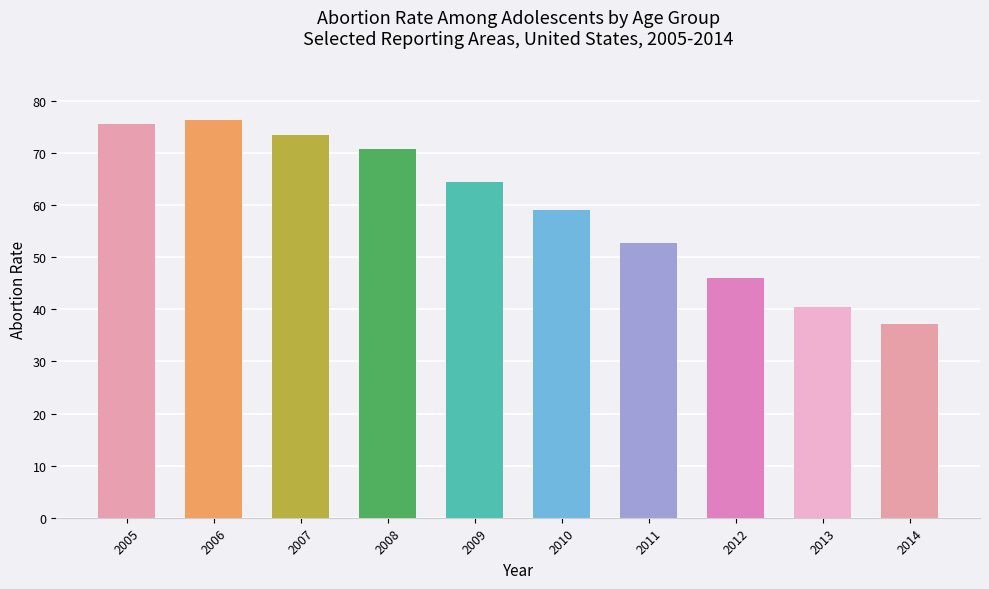

How many data points are above 64?

5